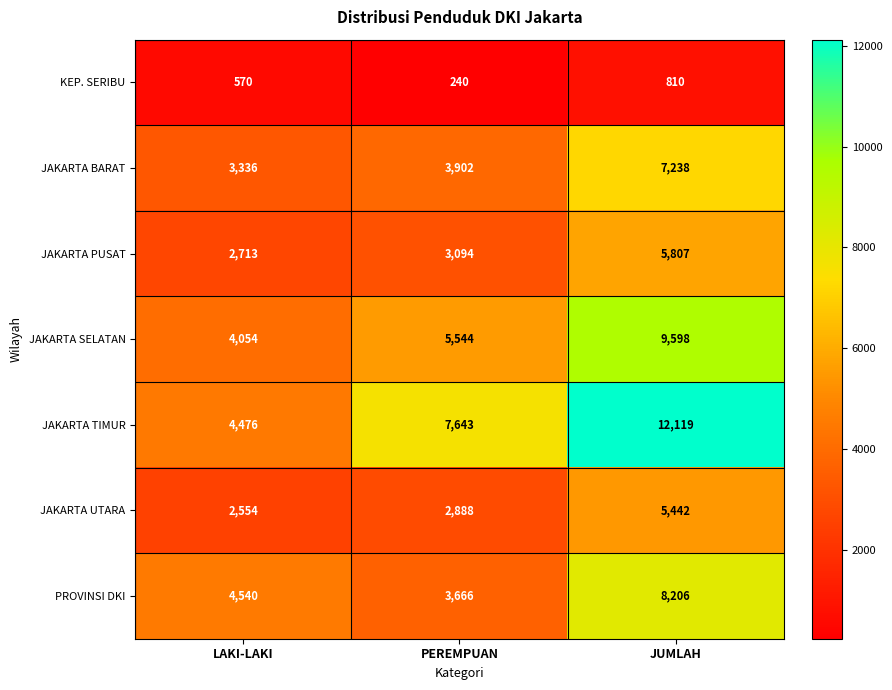

Which series has the largest range (max minus min)?

JAKARTA TIMUR